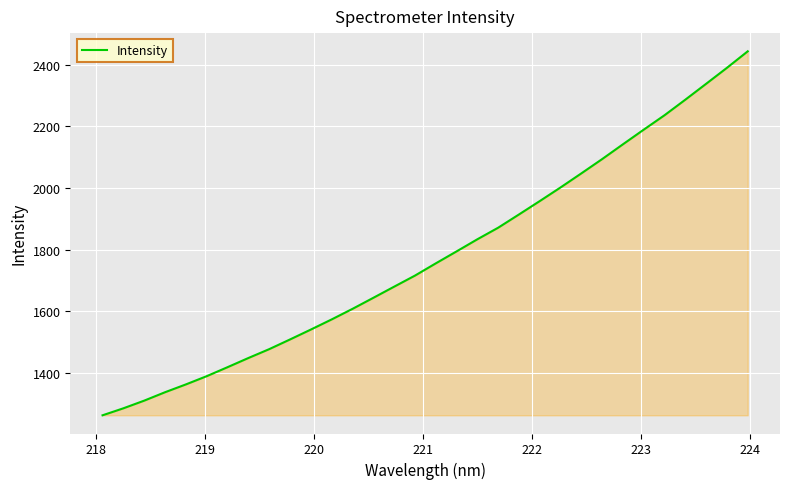

What is the greatest value displayed?

2443.2